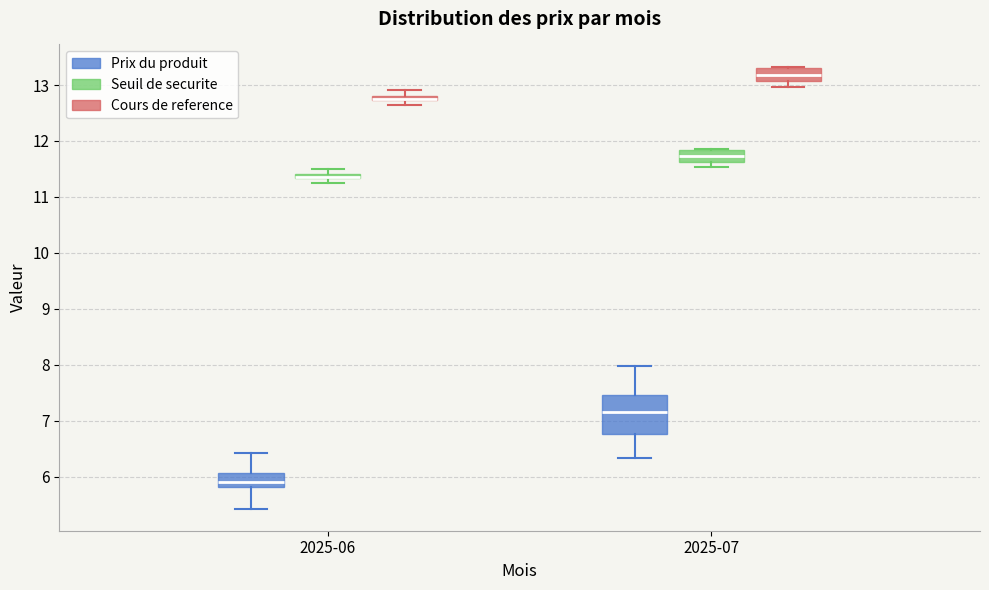

Which box is the tallest, from its lower edge to its upper edge?

2025-07 (Prix du produit)